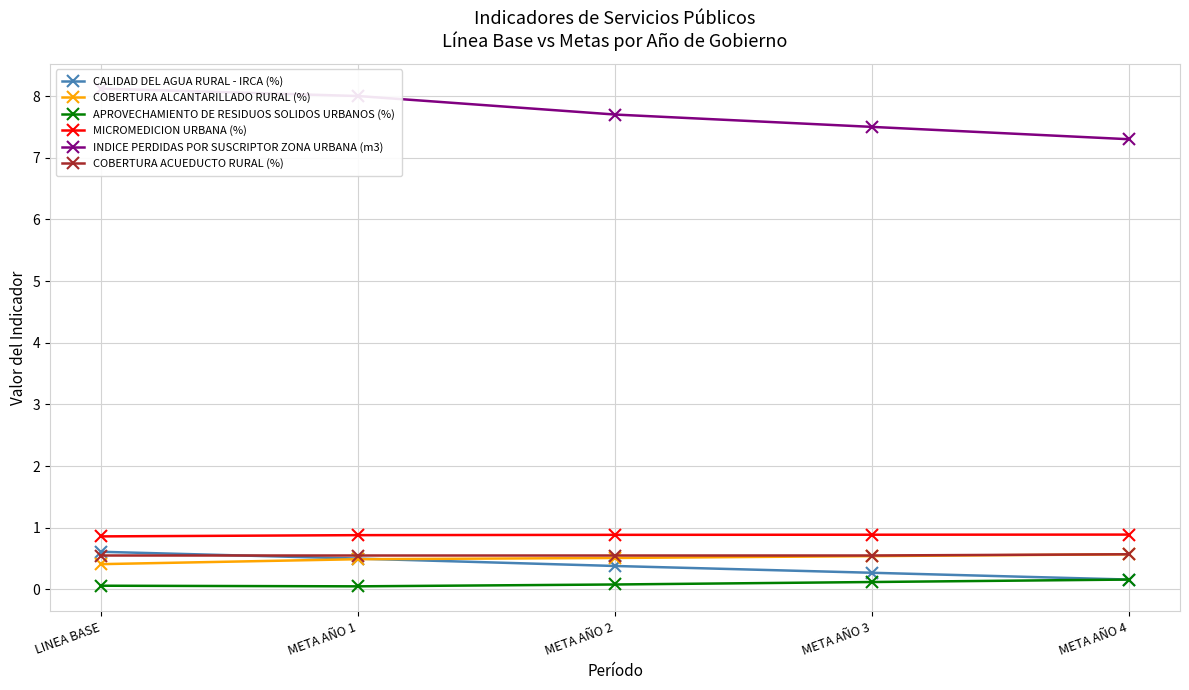

At which category does the chart reach its minimum across all series?

META AÑO 1